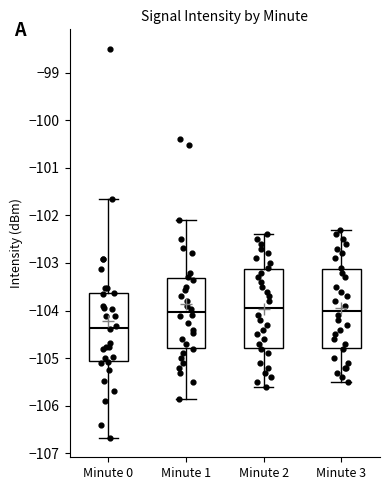

Where does the lower whisker of the box for Minute 2 end on the y-axis? The values are not printed on the chart, so give them approximately, as read against the axis.

-105.6